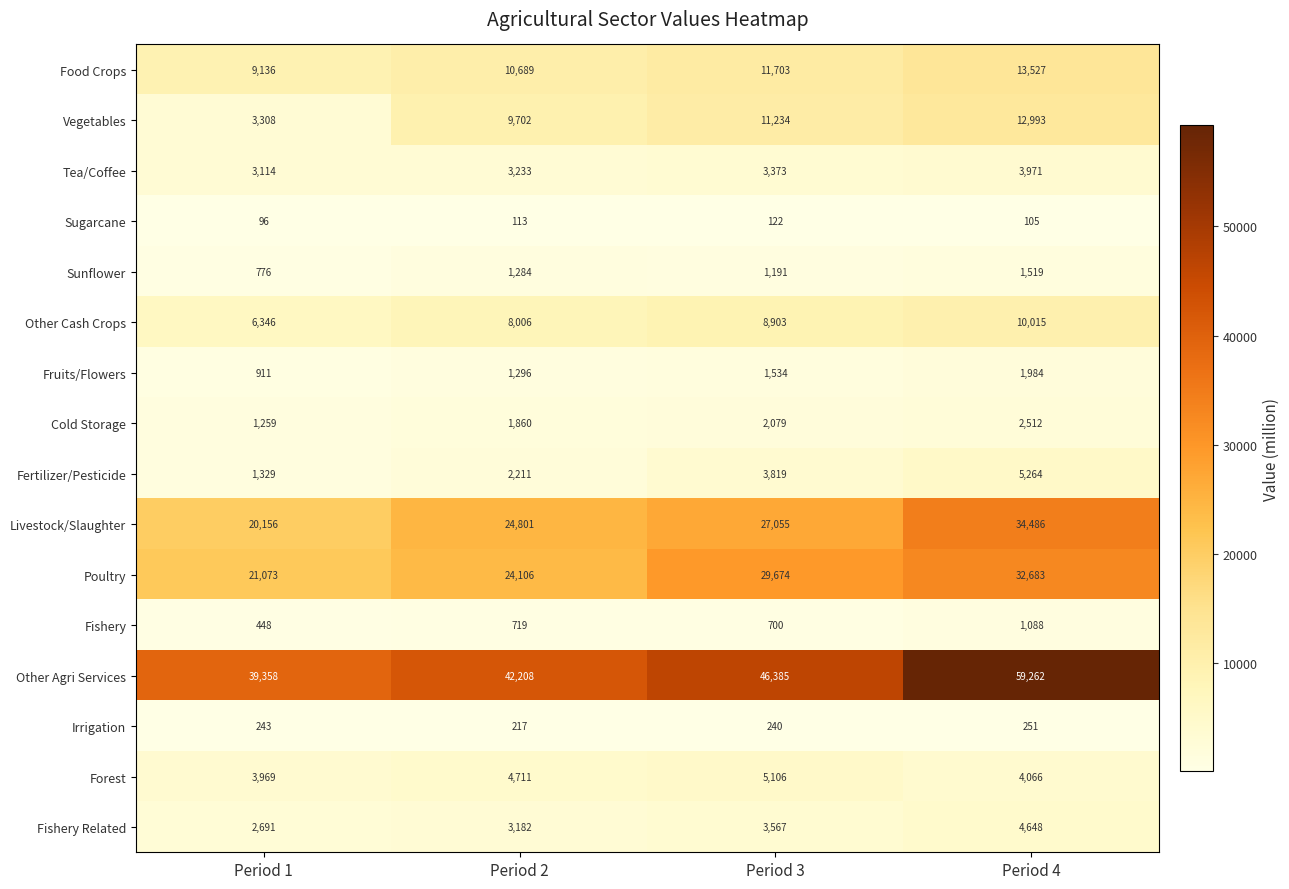

At Period 2, list the series in order from largest to smallest.

Other Agri Services, Livestock/Slaughter, Poultry, Food Crops, Vegetables, Other Cash Crops, Forest, Tea/Coffee, Fishery Related, Fertilizer/Pesticide, Cold Storage, Fruits/Flowers, Sunflower, Fishery, Irrigation, Sugarcane